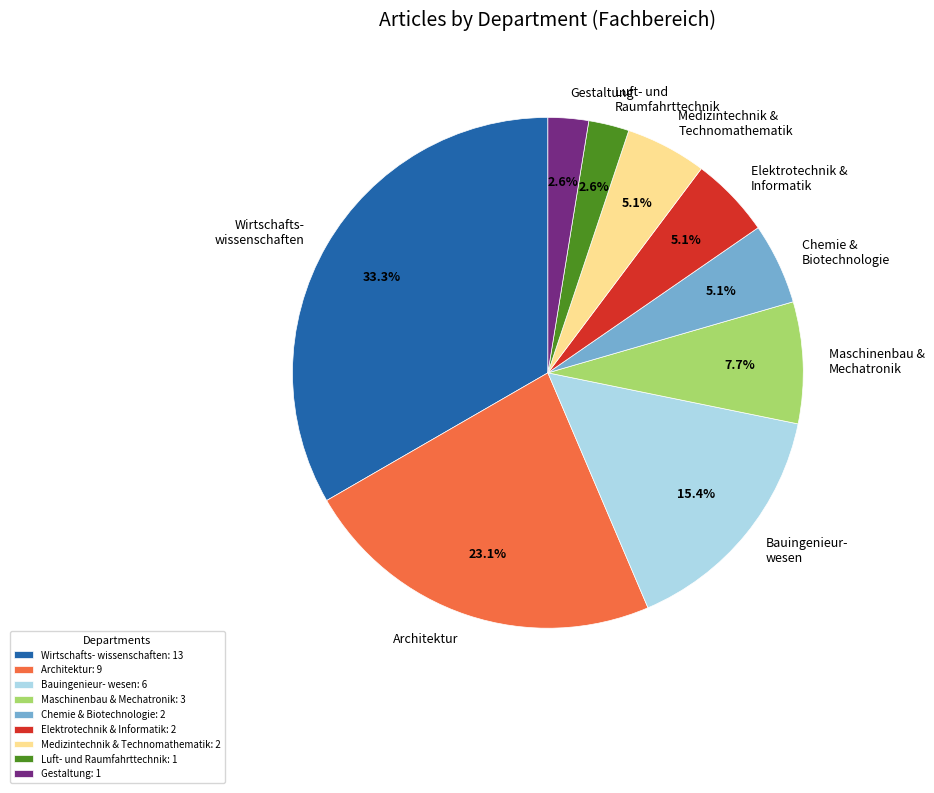

Is Gestaltung the majority of the pie?

No